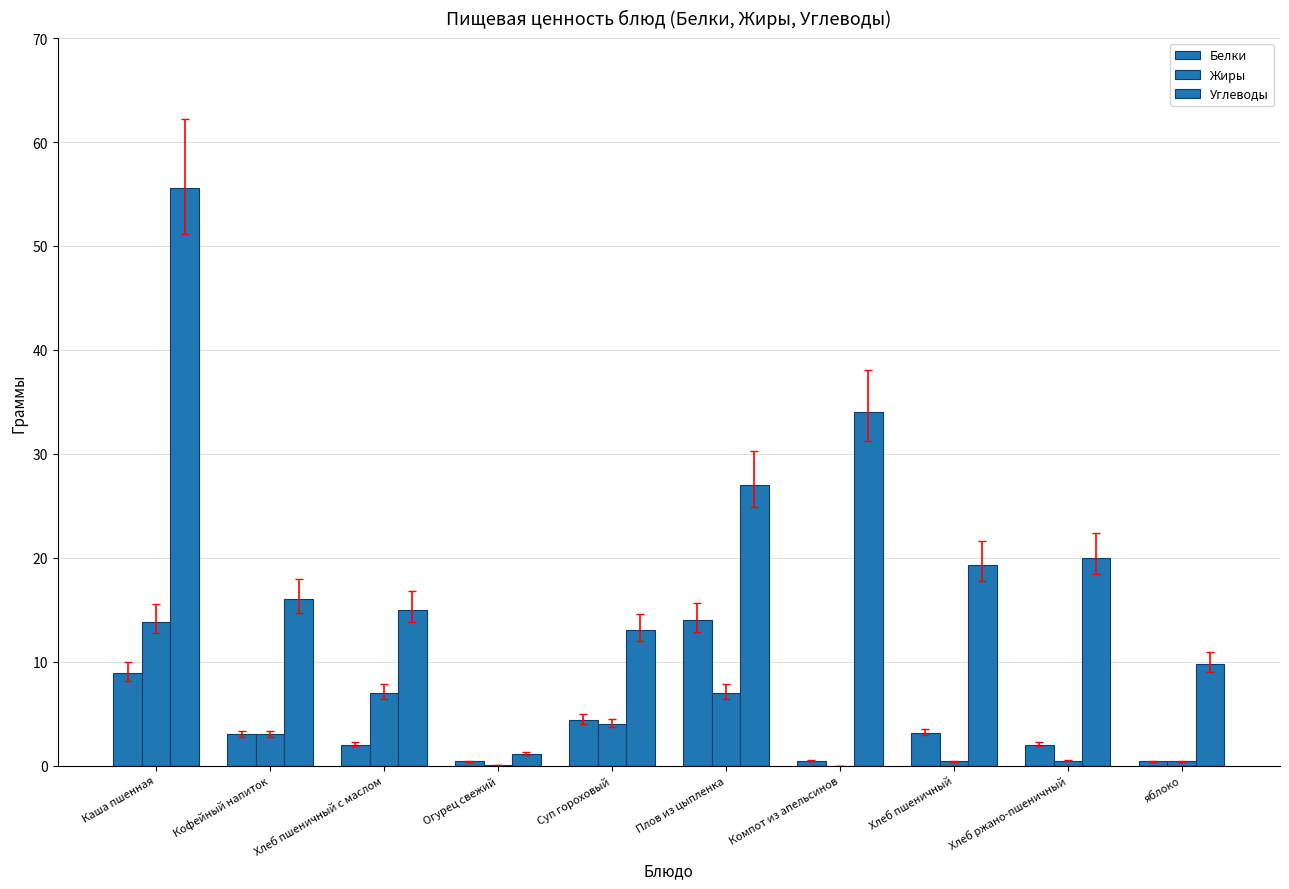

What is the sum of all Белки values?

38.7